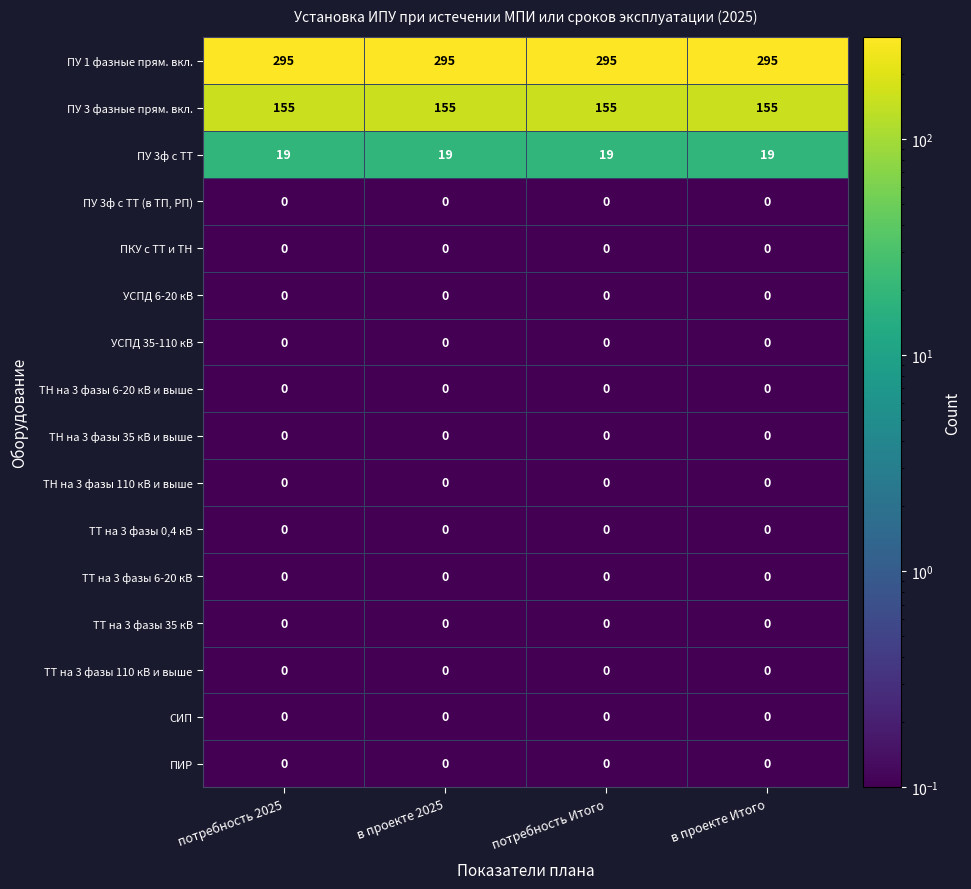

What is the maximum value shown in the chart?

295